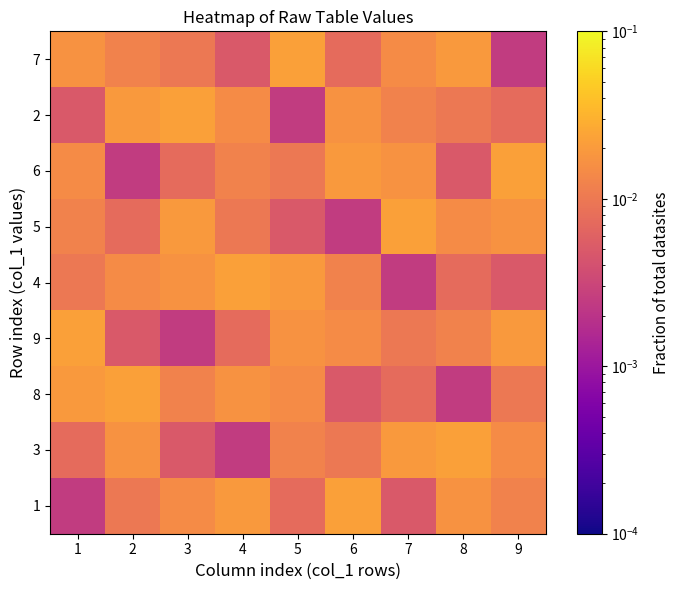

What is the total value across all series at 7?

0.1